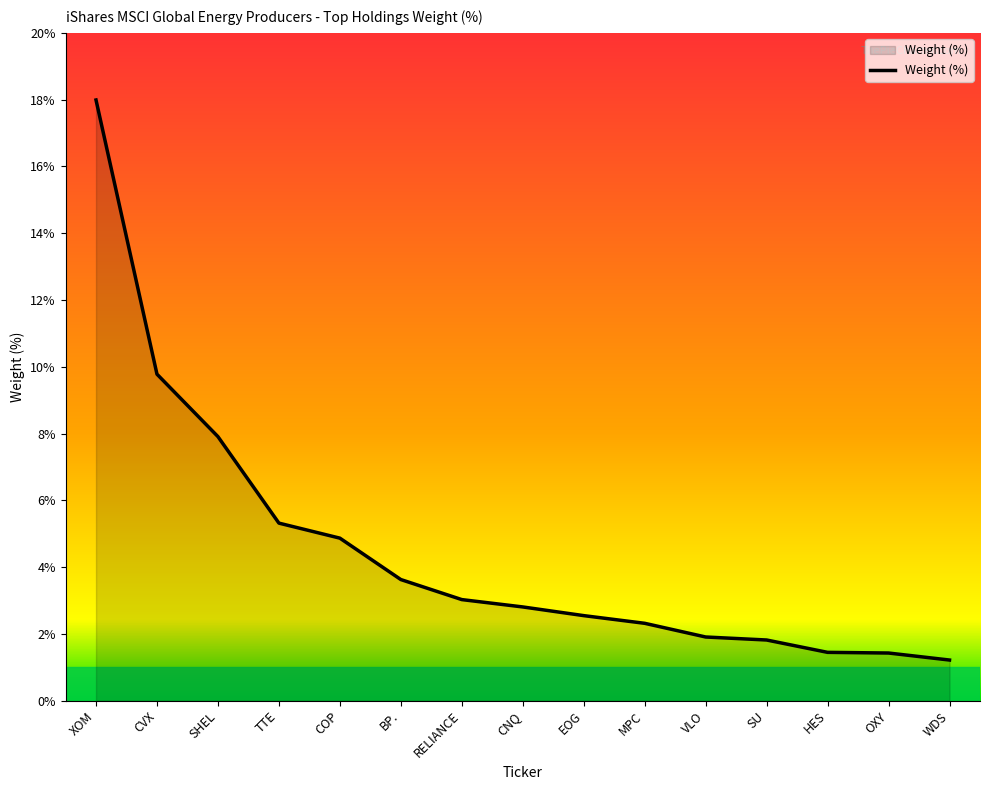

What is the difference between the maximum and minimum values?

16.8